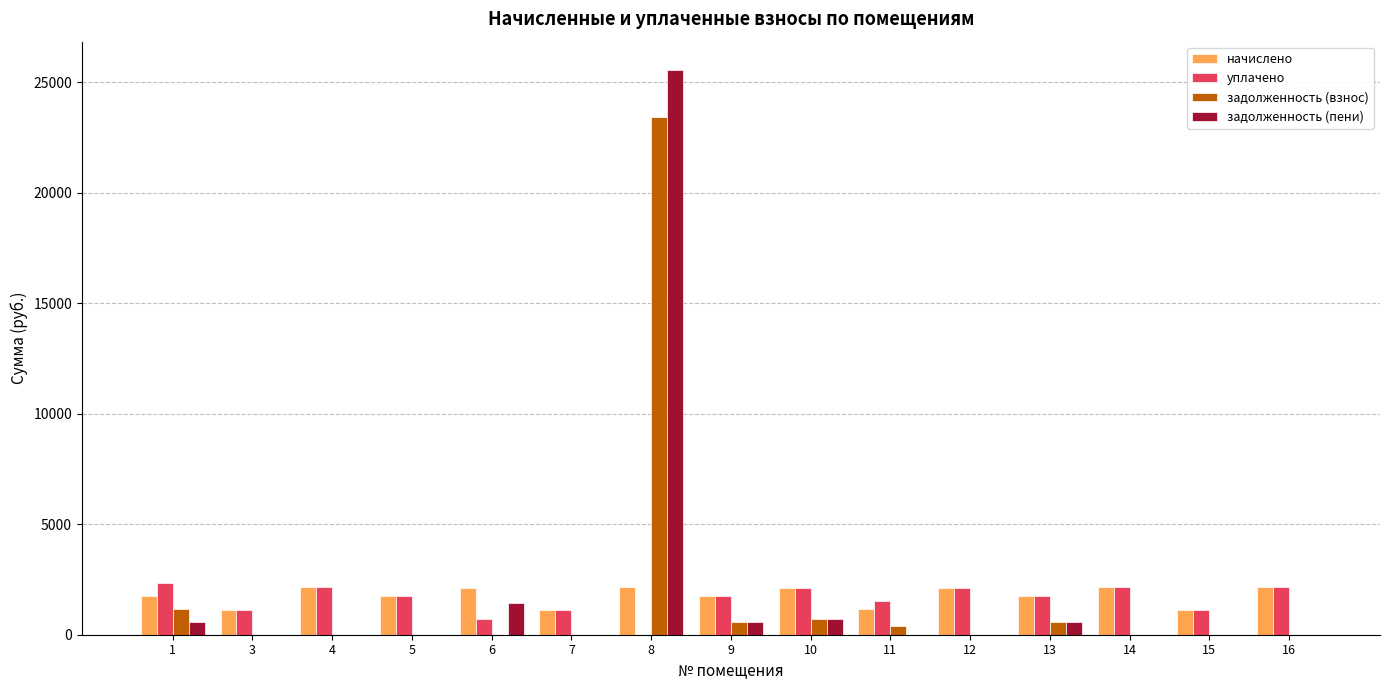

What is the sum of all задолженность (взнос) values?

26868.4